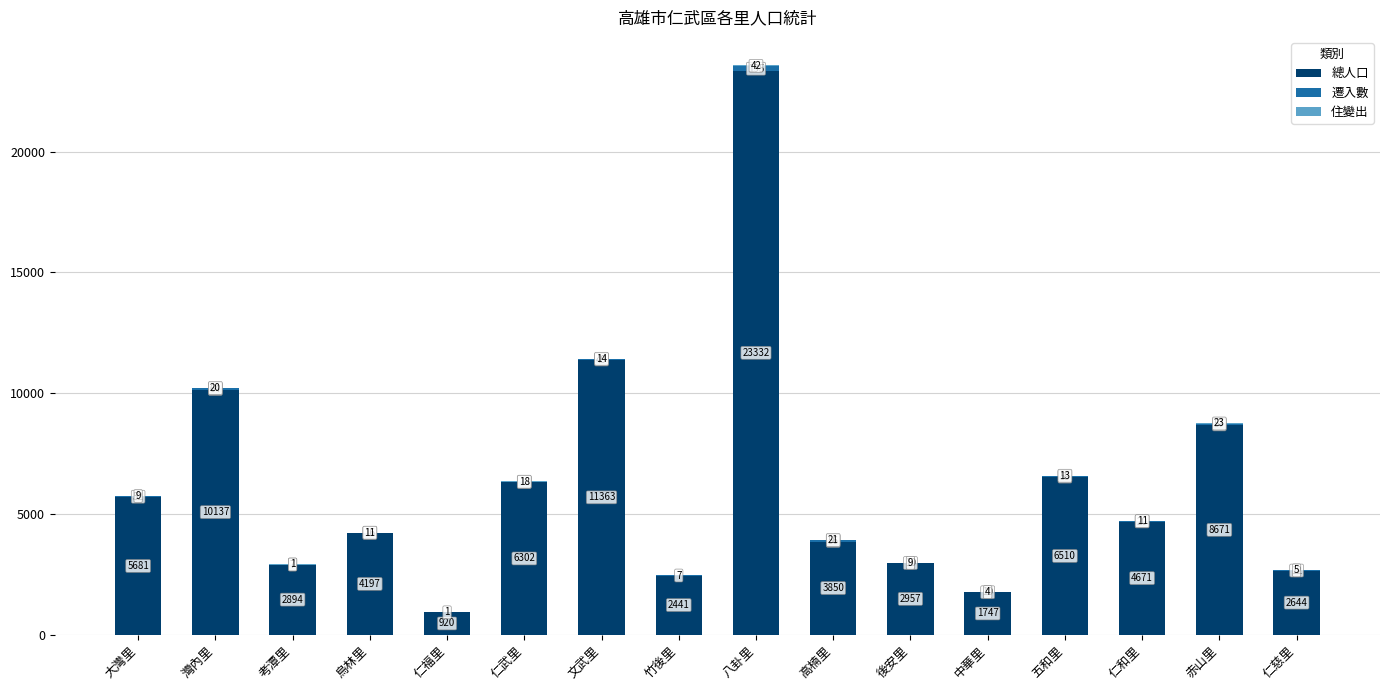

At which category is the sum across all series the highest?

八卦里